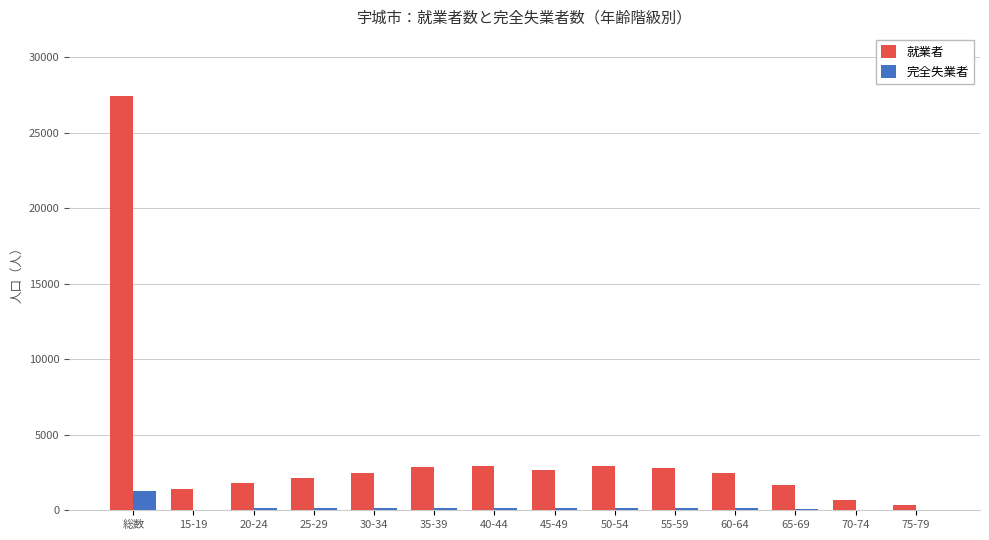

What is the spread (max minus min) of values at 55-59?

2680